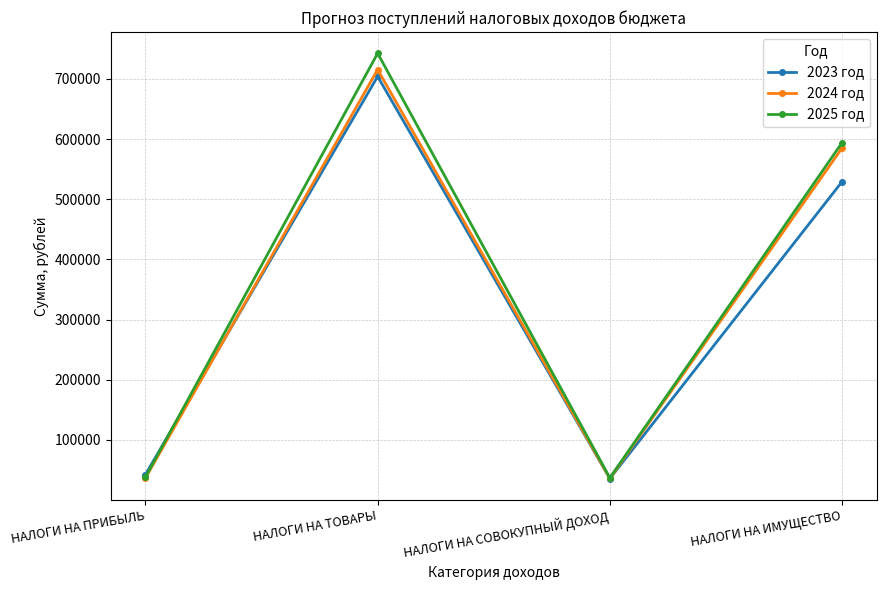

At НАЛОГИ НА ТОВАРЫ, list the series in order from smallest to largest.

2023 год, 2024 год, 2025 год